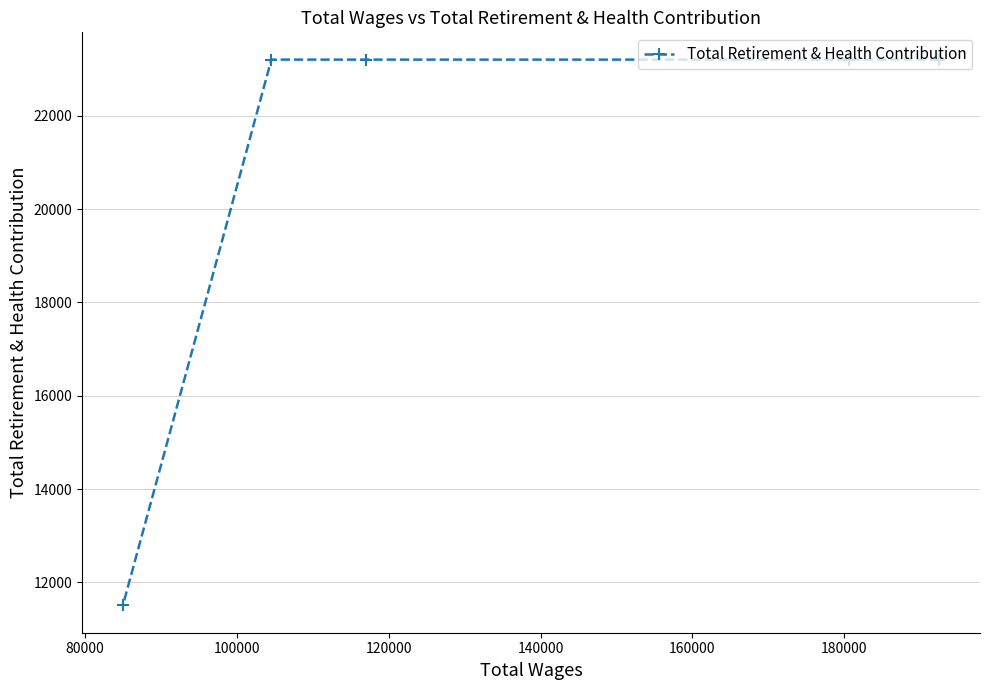

What is the greatest value displayed?

23201